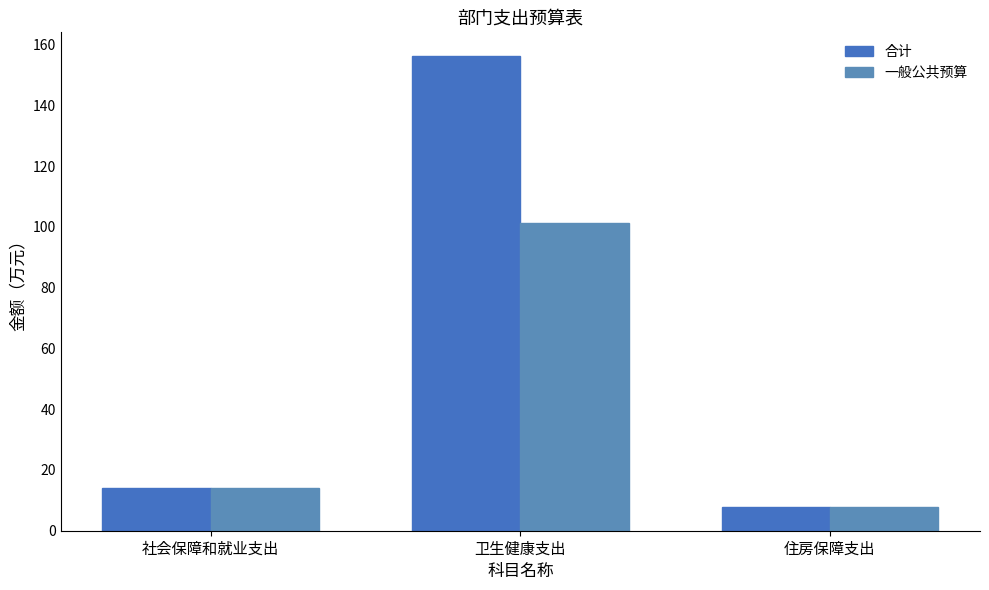

At which category is the sum across all series the highest?

卫生健康支出